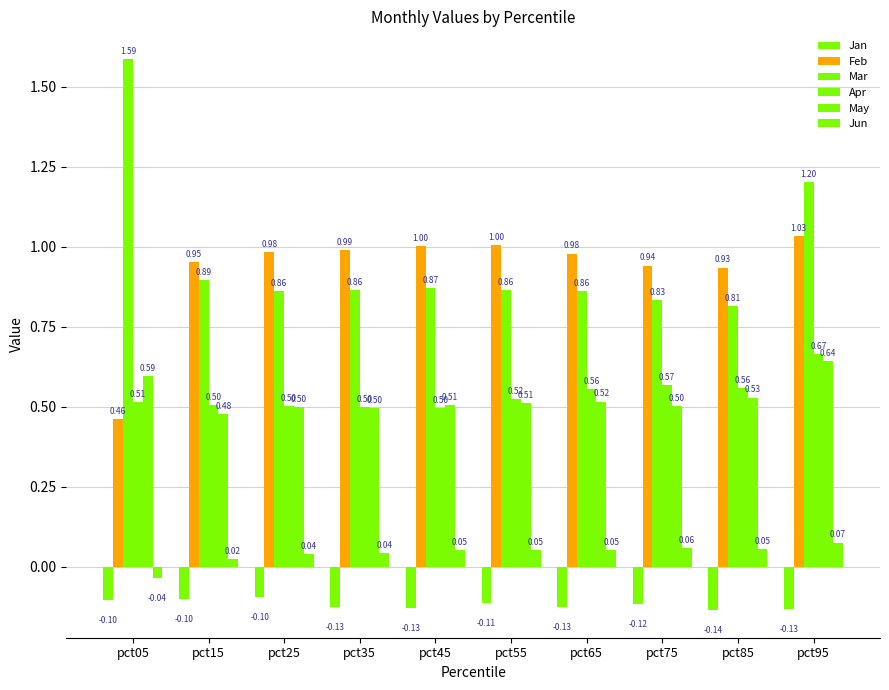

Between pct25 and pct75, which is larger?

pct25